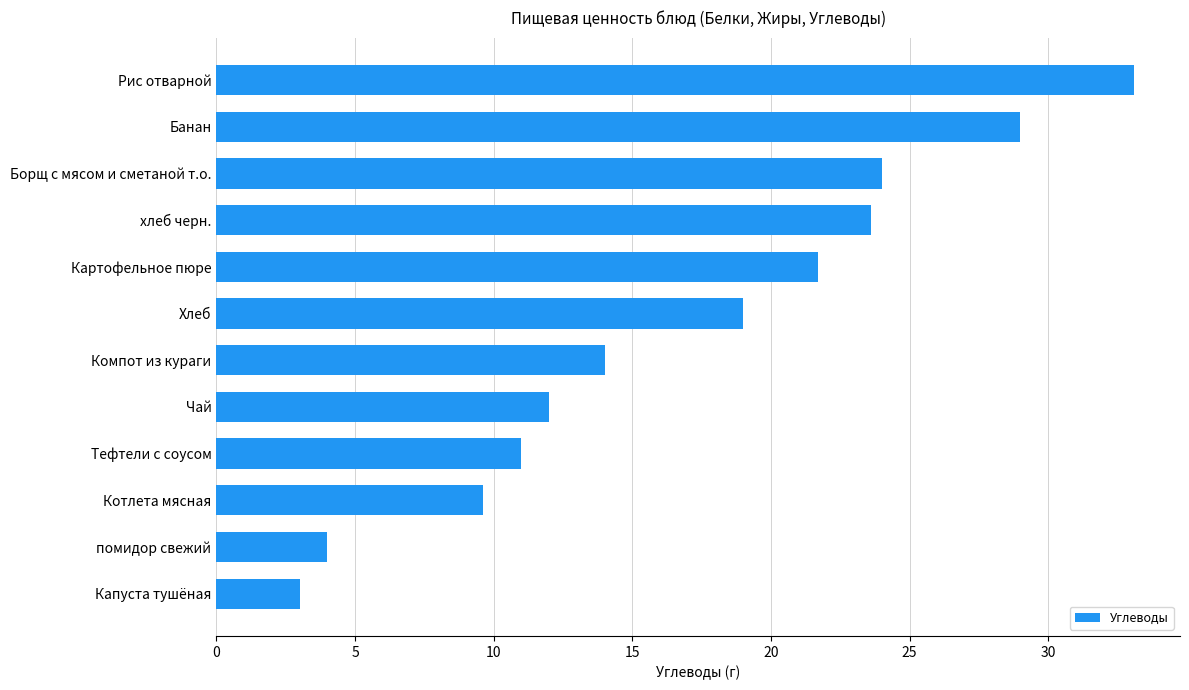

Between Картофельное пюре and Банан, which is larger?

Банан